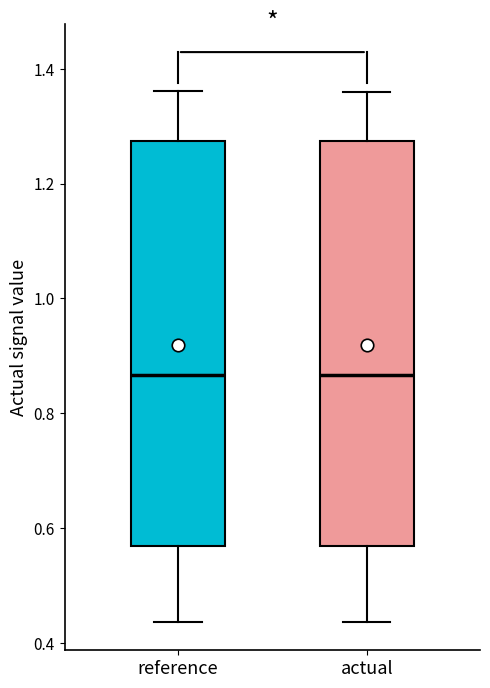

Where does the upper whisker of the box for reference end on the y-axis? The values are not printed on the chart, so give them approximately, as read against the axis.

1.36